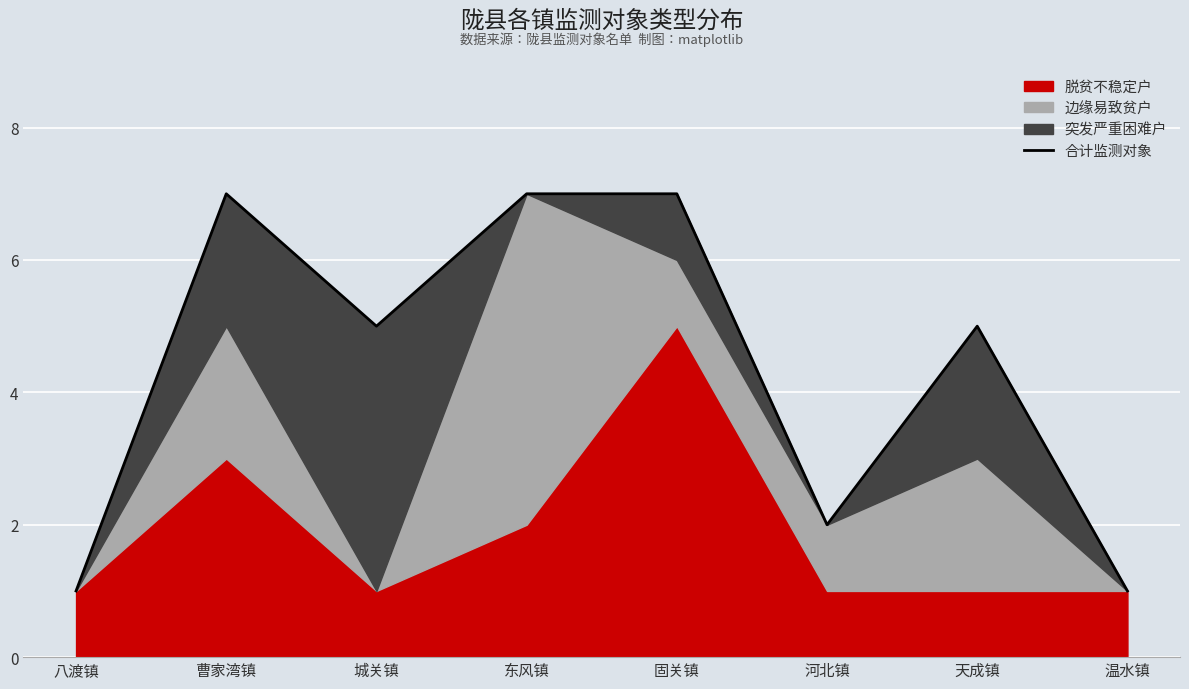

What is the label of the 8th point from the right?

八渡镇